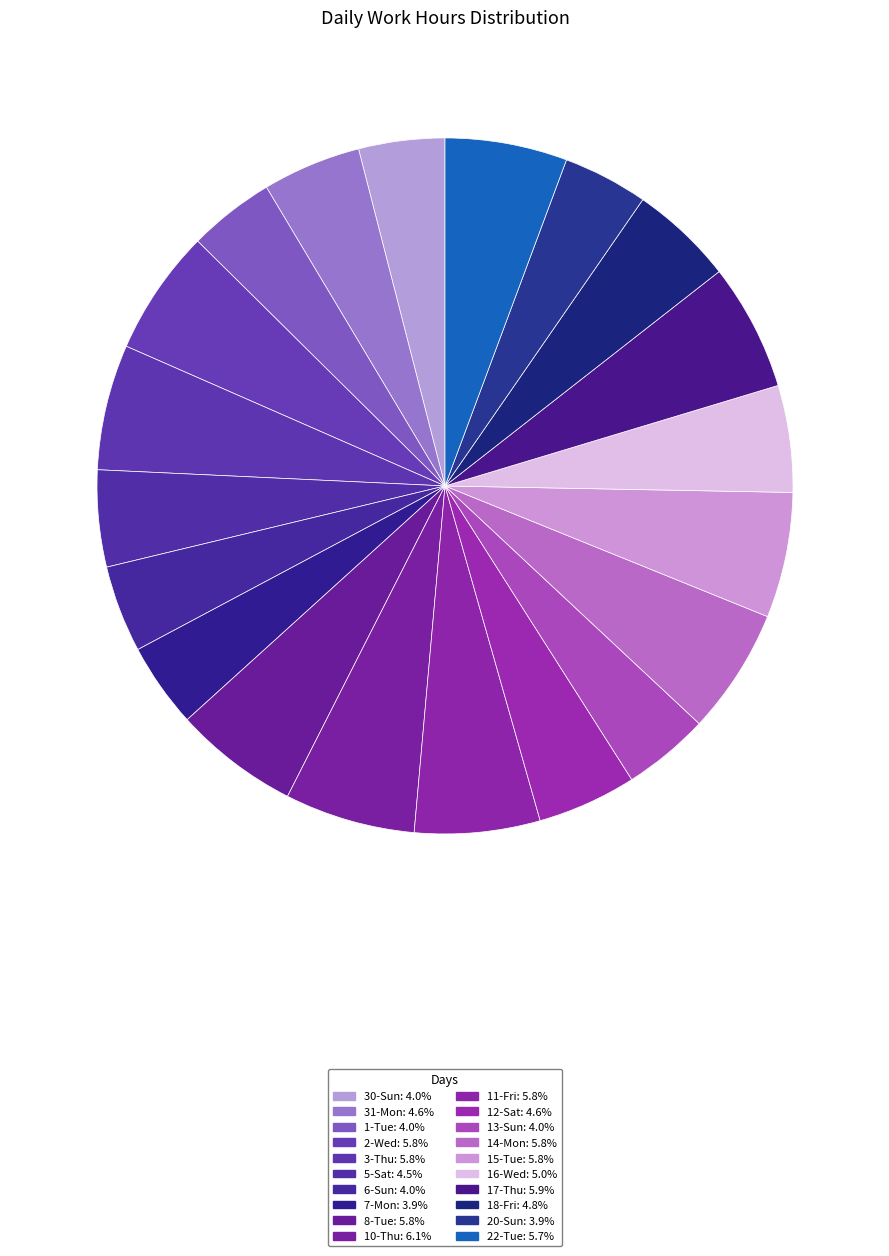

Does 17-Thu account for over 50% of the chart?

No